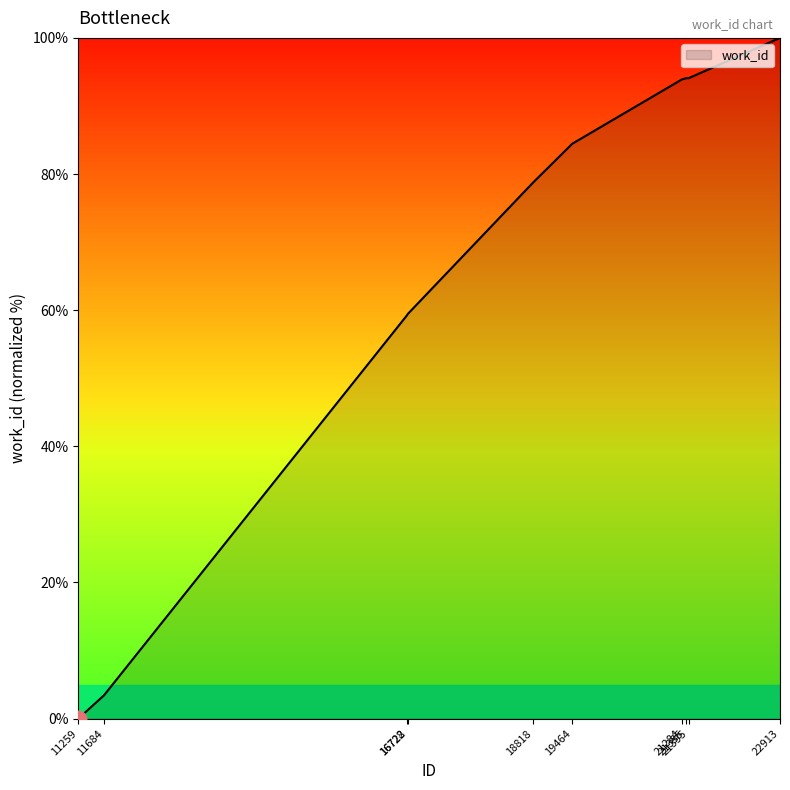

At which category does the chart reach its peak across all series?

22913